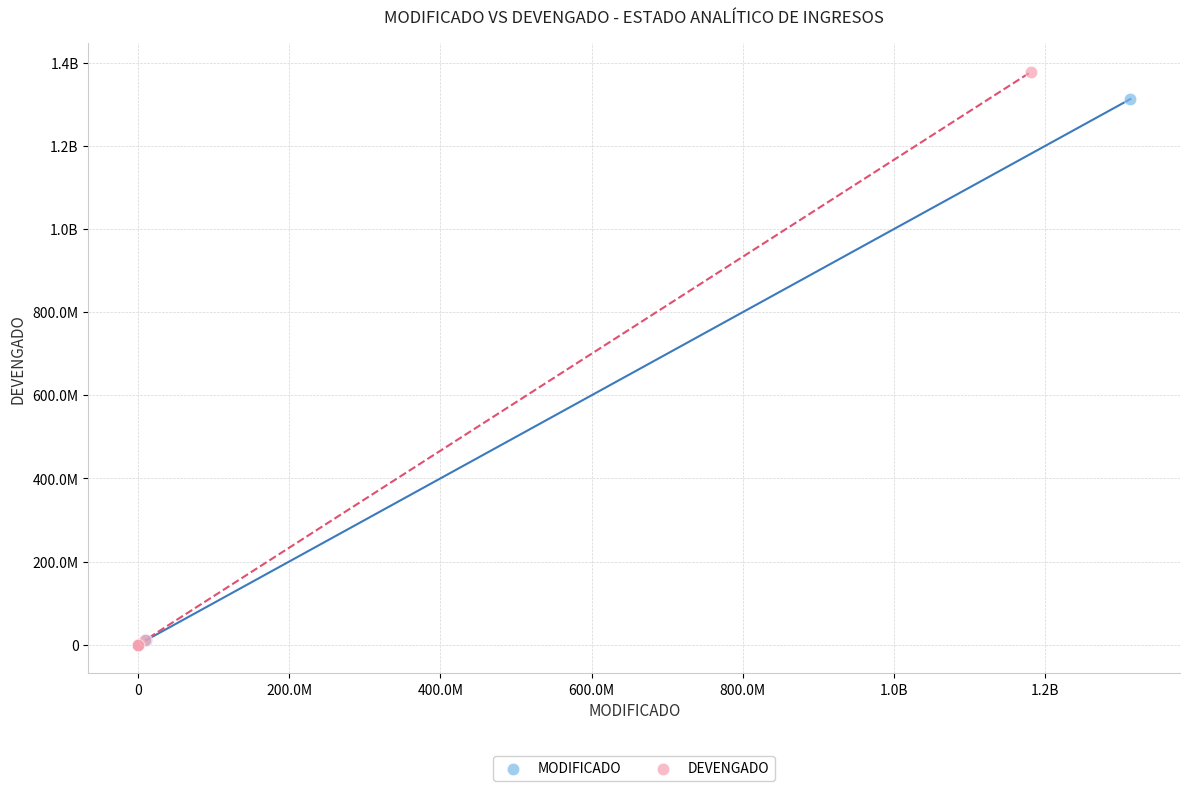

What are all the series names shown in the legend?

MODIFICADO, DEVENGADO